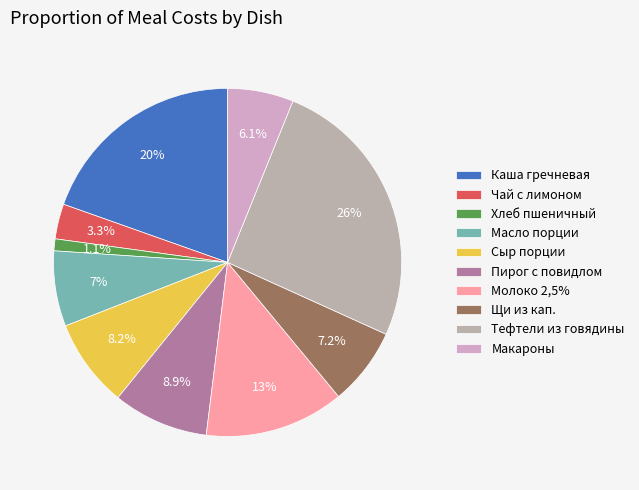

How many slices are in this pie chart?

10